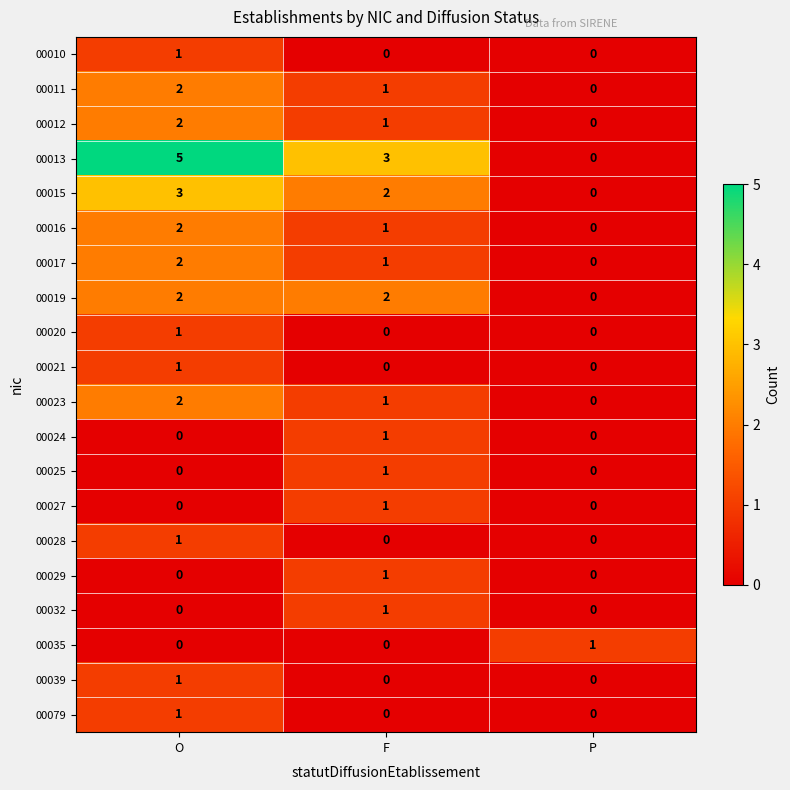

Which category has the highest value across all series?

O